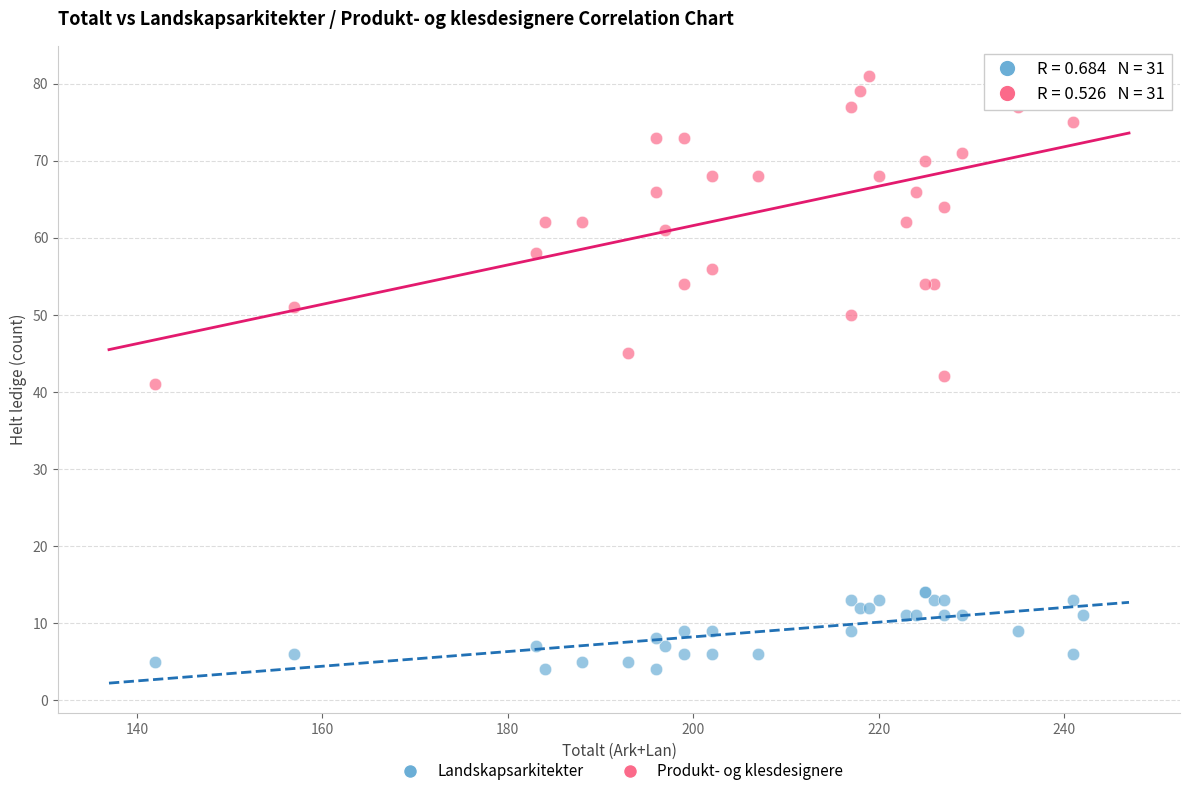

What is the X range (max minus min) for the scatter plot?

100